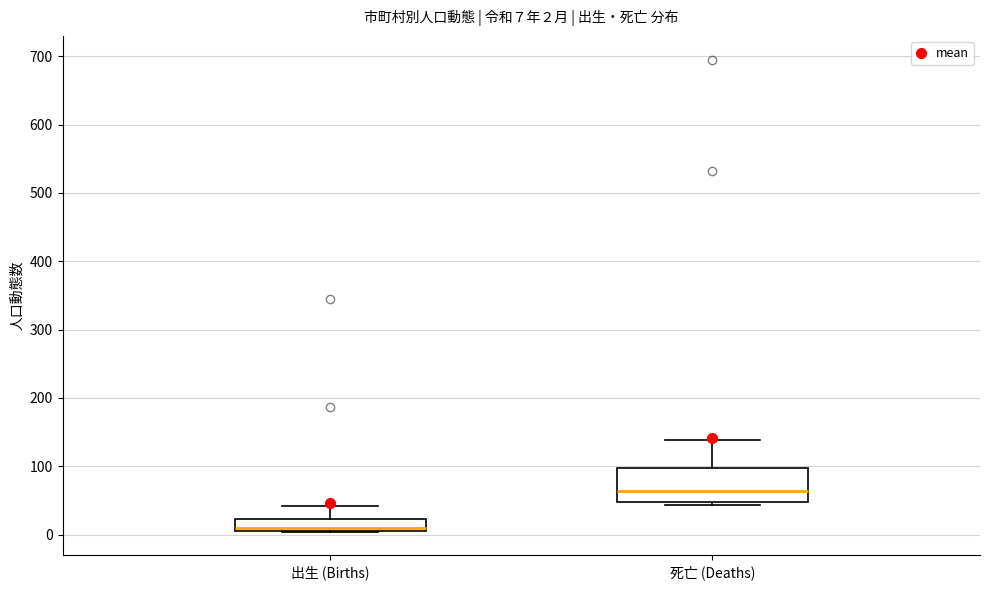

Which box's median line is the lowest?

出生 (Births)